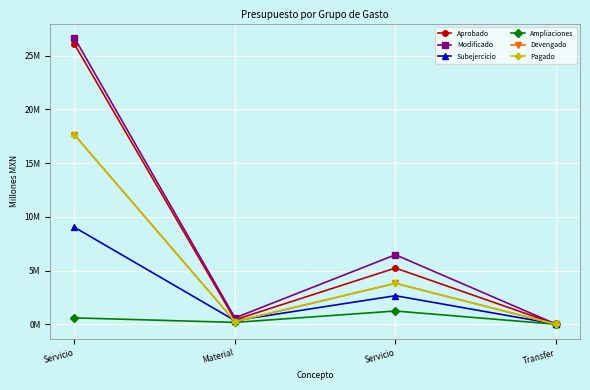

At which category is the sum across all series the highest?

Servicio